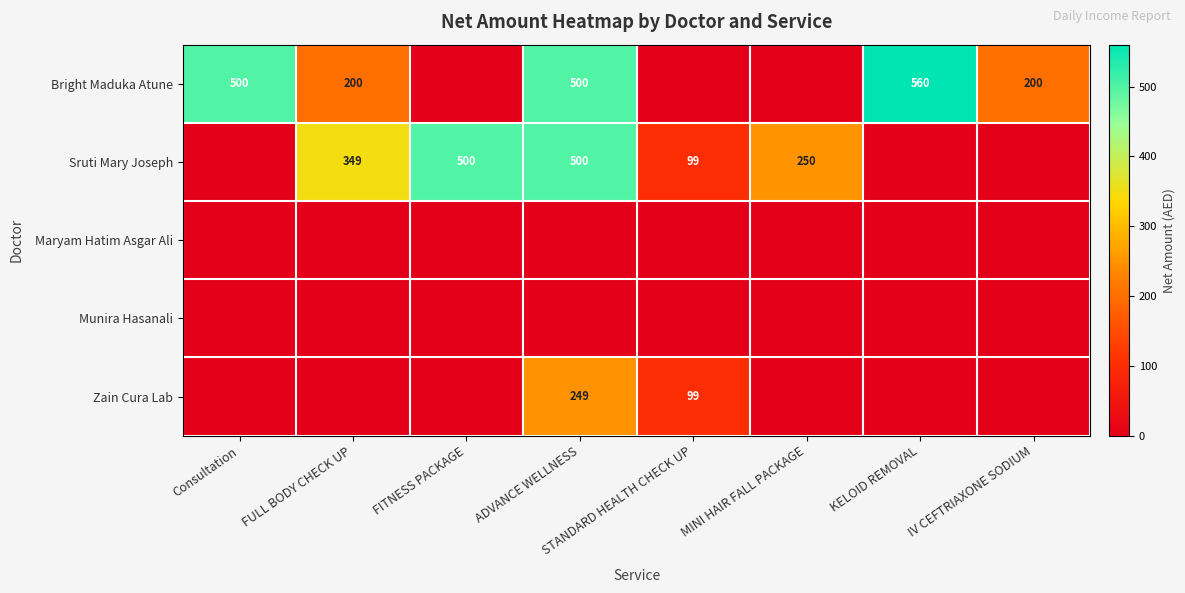

The Bright Maduka Atune series shows 560 at KELOID REMOVAL. True or false?

True